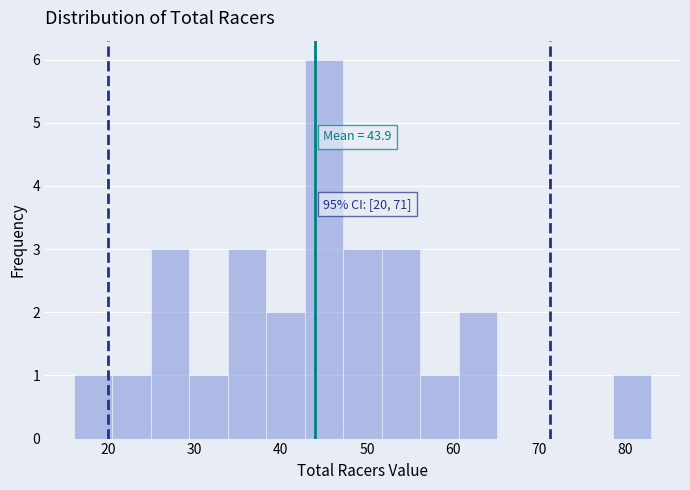

Which range on the x-axis has the tallest bar?

43 to 47